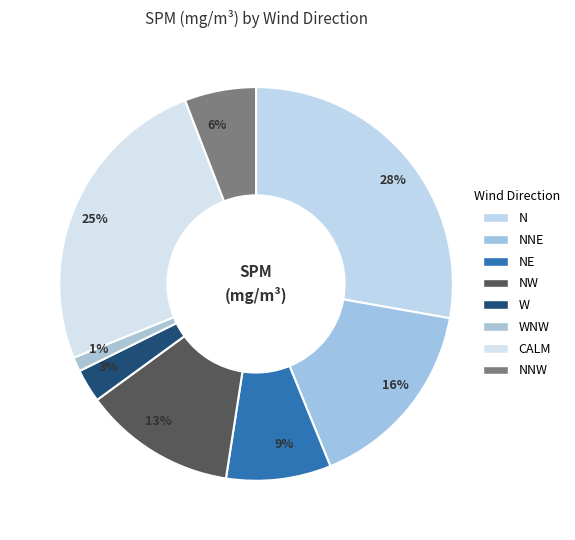

Does any single category account for the majority?

No